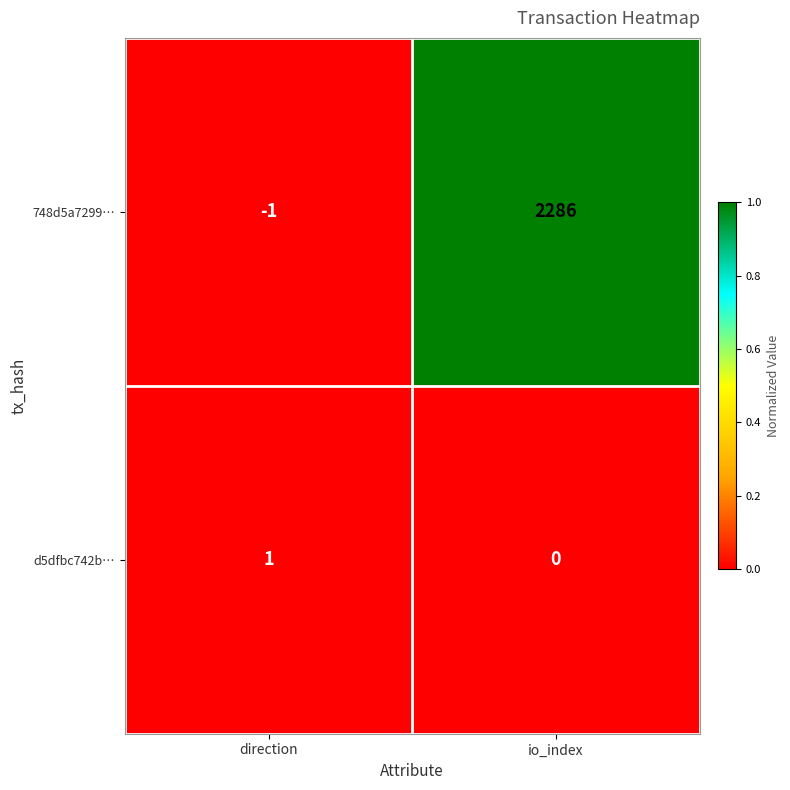

What is the sum of the 748d5a7299… values at io_index and direction?

2285